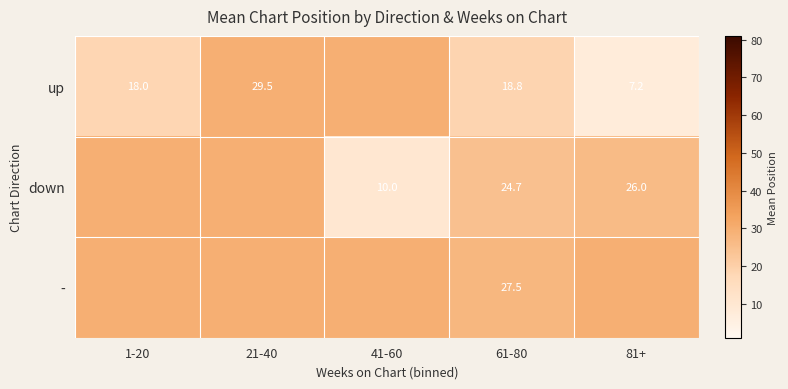

The down series shows 33.5 at 61-80. True or false?

False